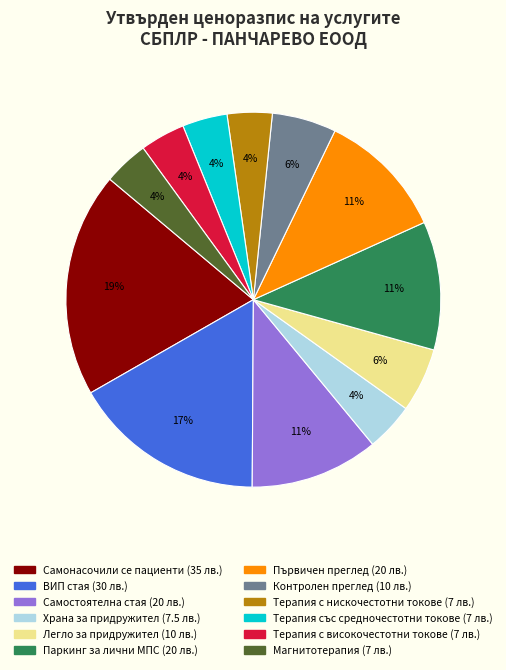

To the nearest percent, what percentage of the pie is Терапия със средночестотни токове?

4%